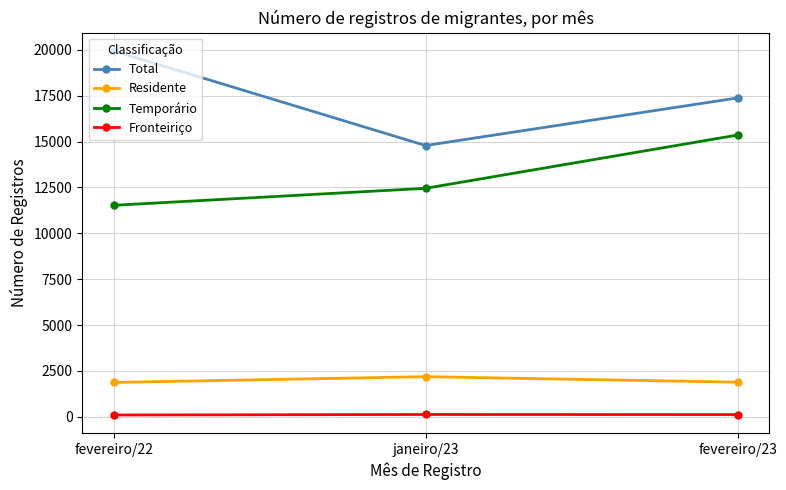

What is the value of the Total point at the 2nd from the left?

14782